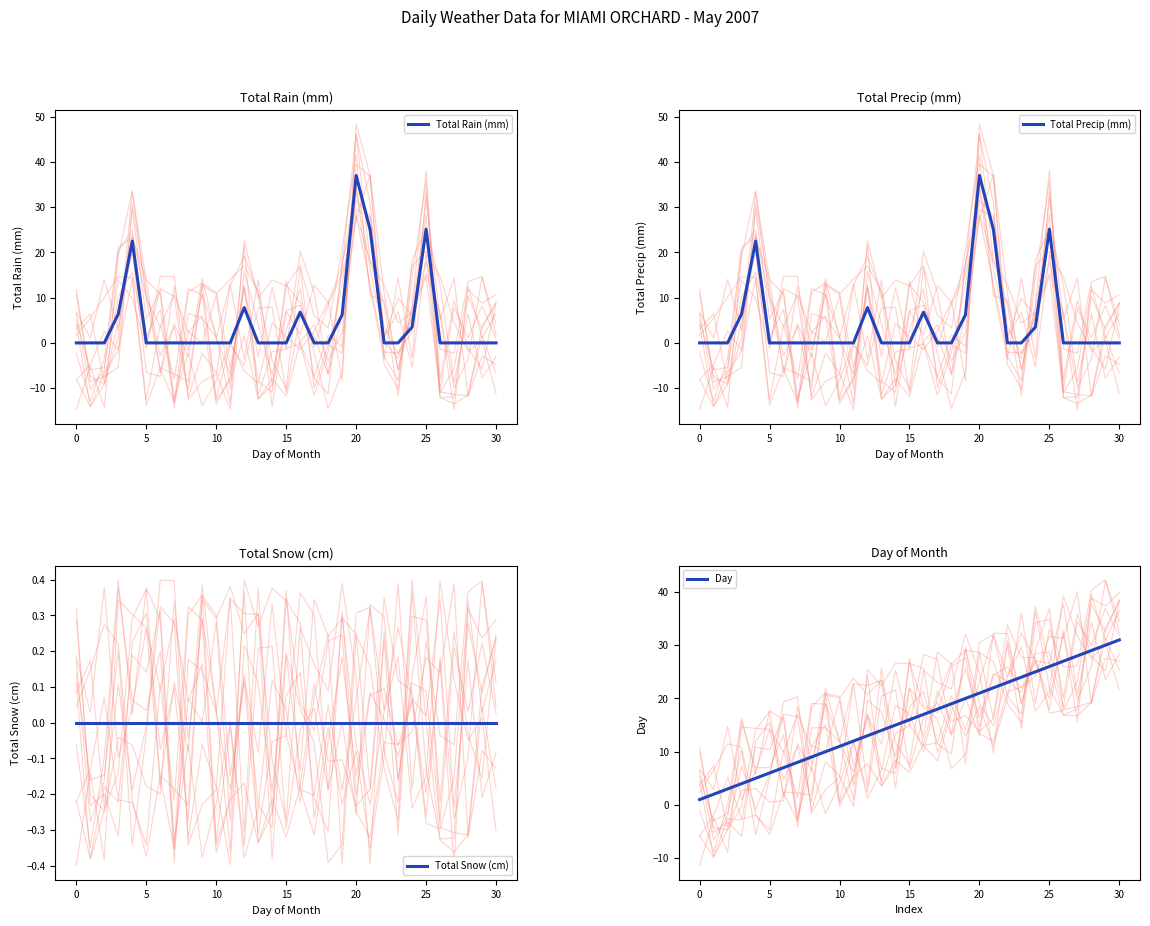

How many intersections are there between Day and Total Precip (mm)?

4